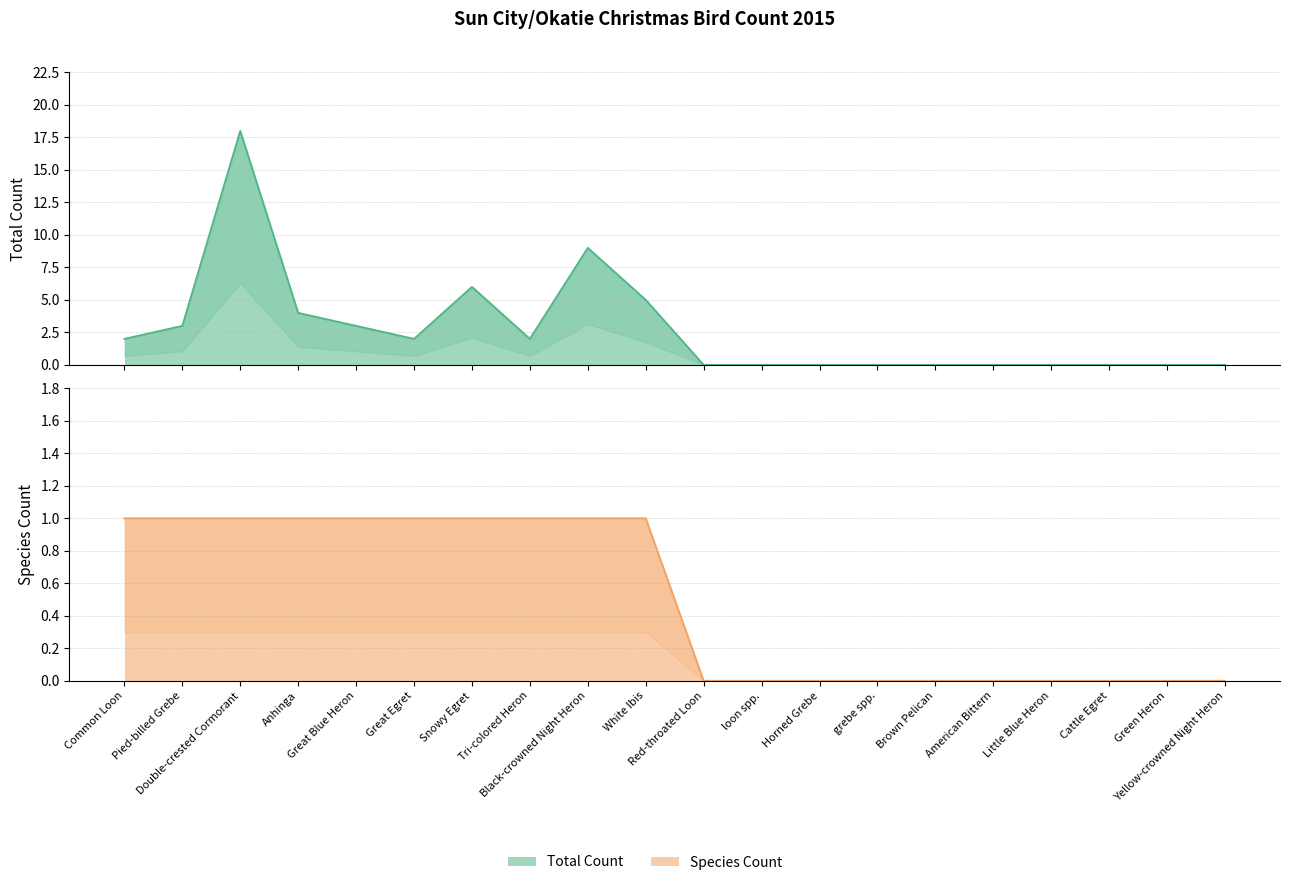

At Little Blue Heron, list the series in order from largest to smallest.

Total Count, Species Count